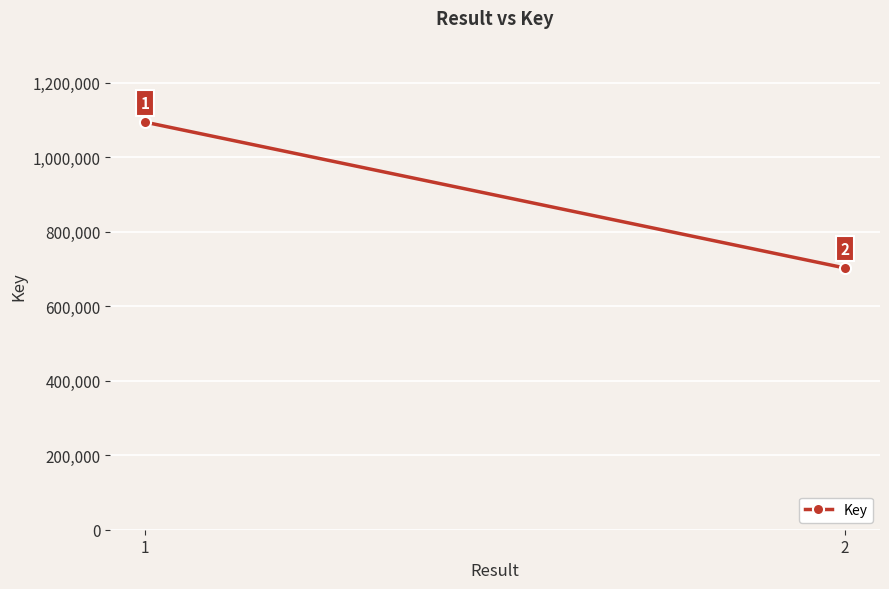

Reading left to right, list all the values displayed in this chart.

1=1093668	2=702304